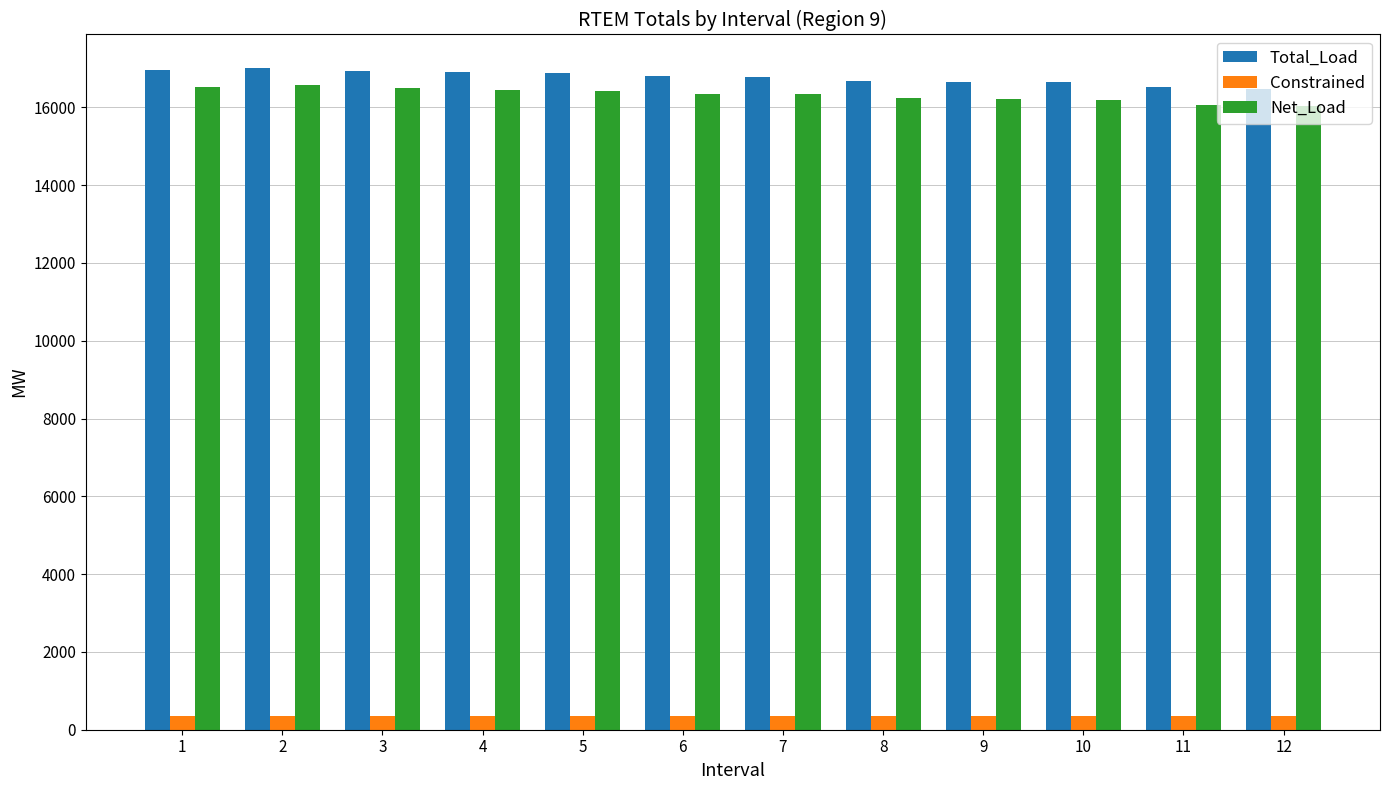

Read the Total_Load value at 1.

16959.9